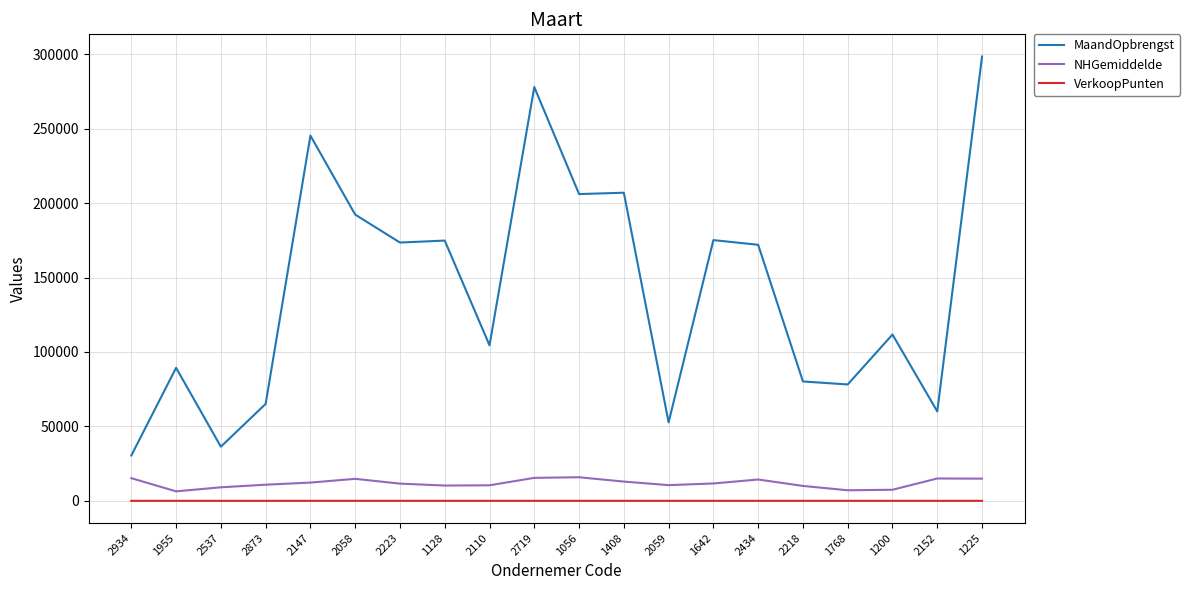

How many lines are shown in the chart?

3